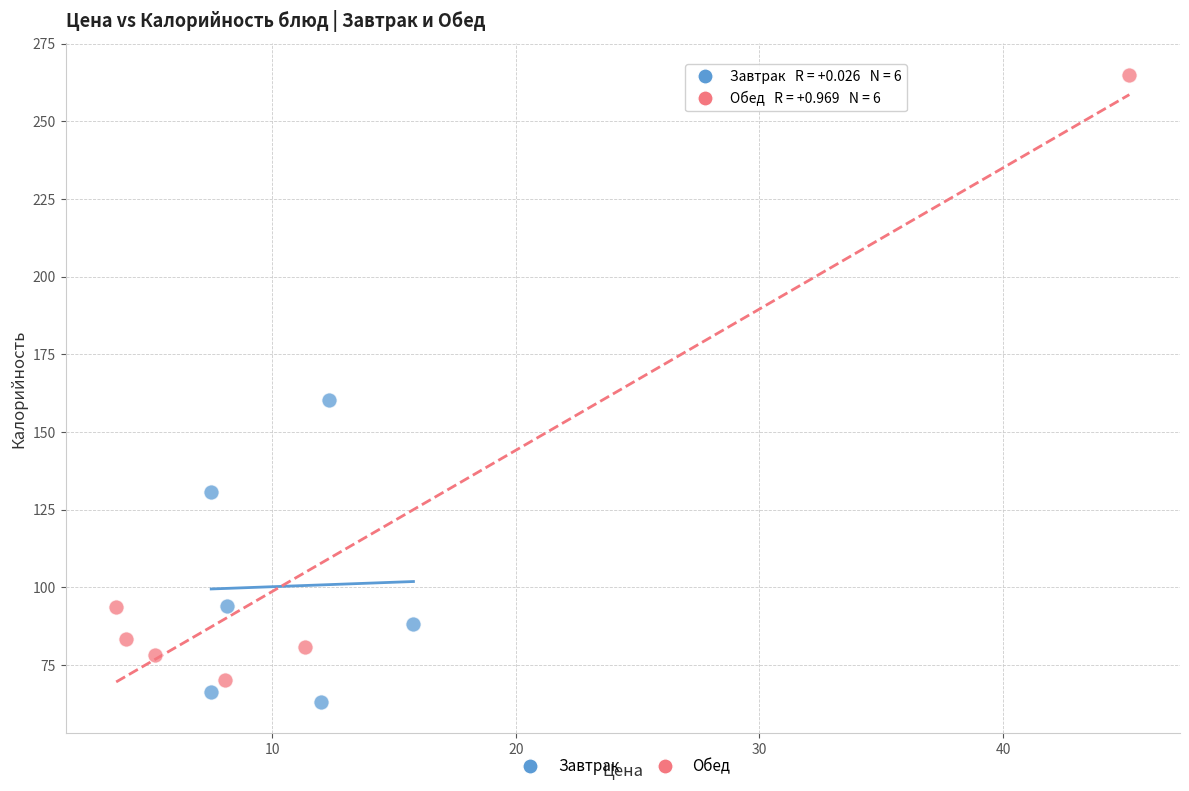

Which series contains the highest Y value?

Обед